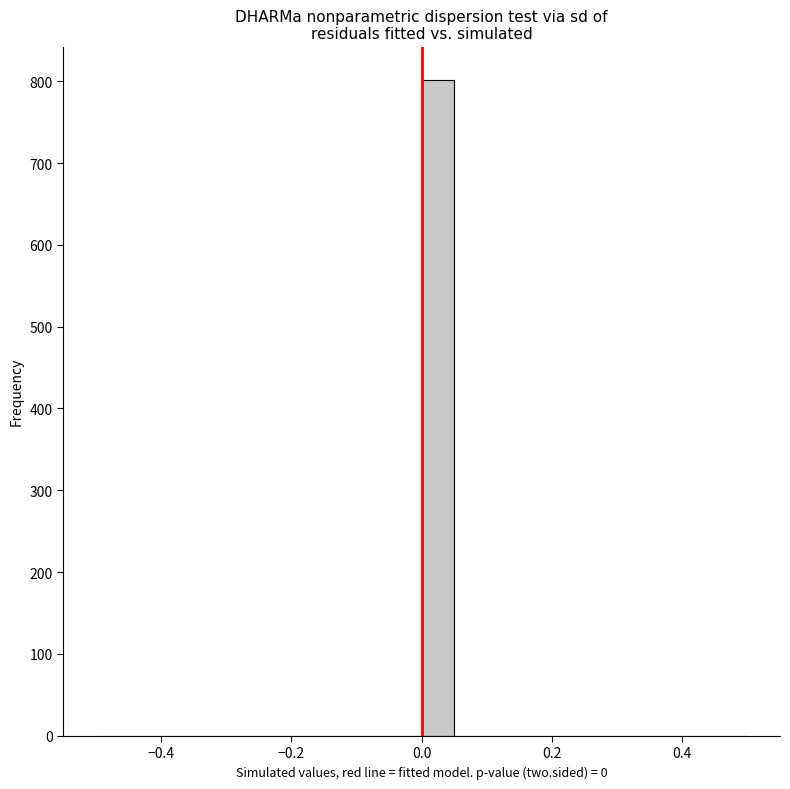

Read against the x-axis, roughly where is the centre of the tallest bar?

0.02